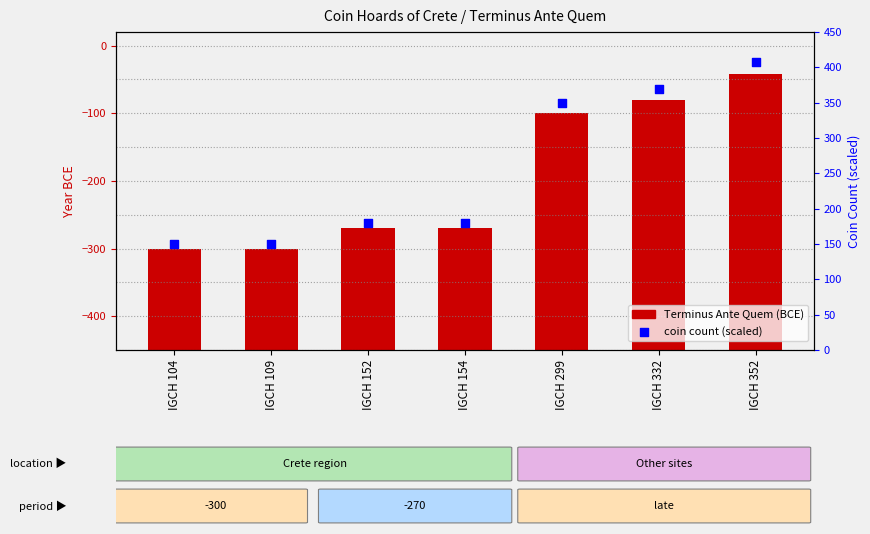

At which category is the sum across all series the highest?

IGCH 352